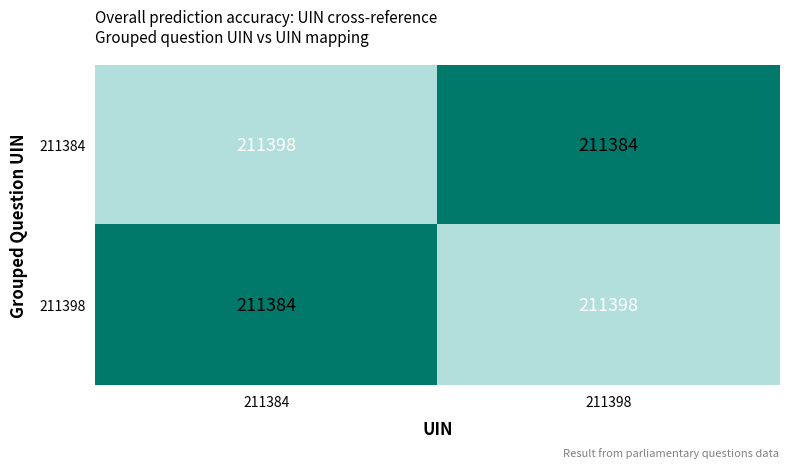

What is the spread (max minus min) of values at 211398?

14